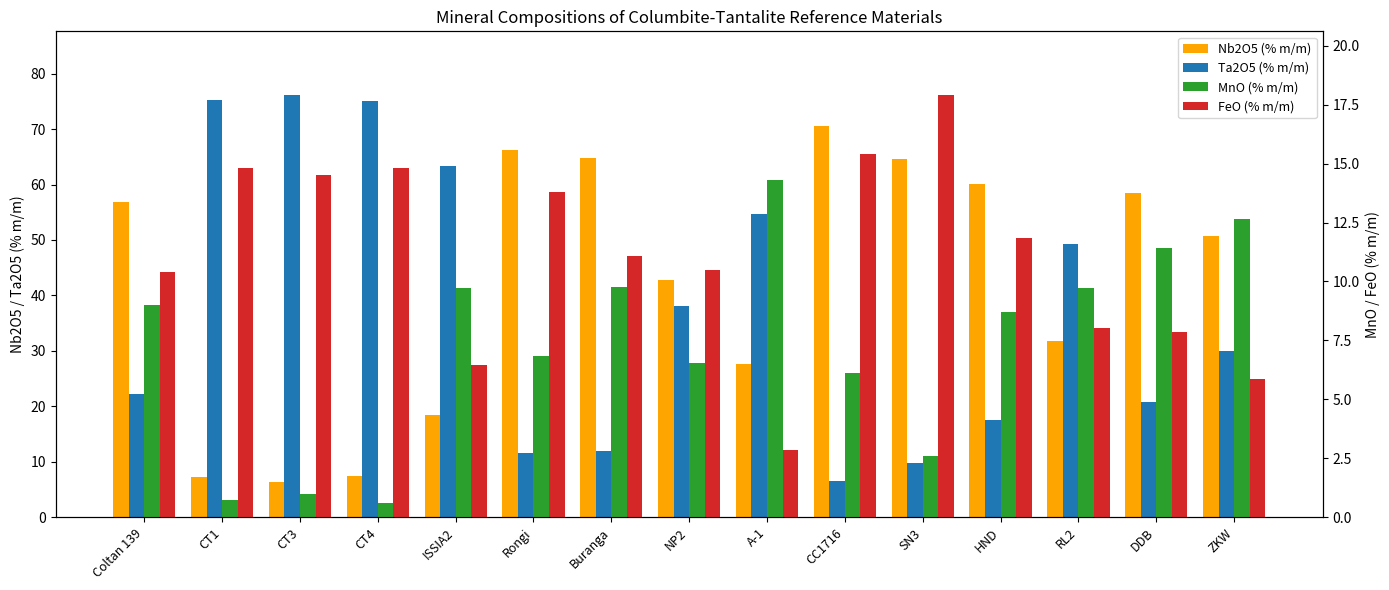

What are all the series names shown in the legend?

Nb2O5 (% m/m), Ta2O5 (% m/m), MnO (% m/m), FeO (% m/m)